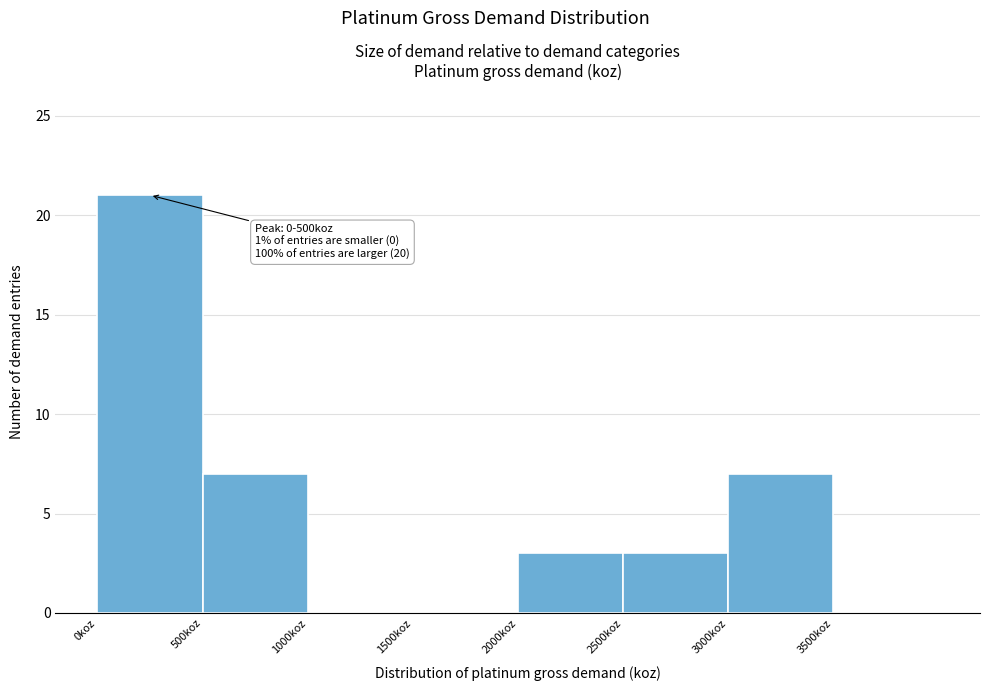

Which range on the x-axis has the tallest bar?

0 to 500